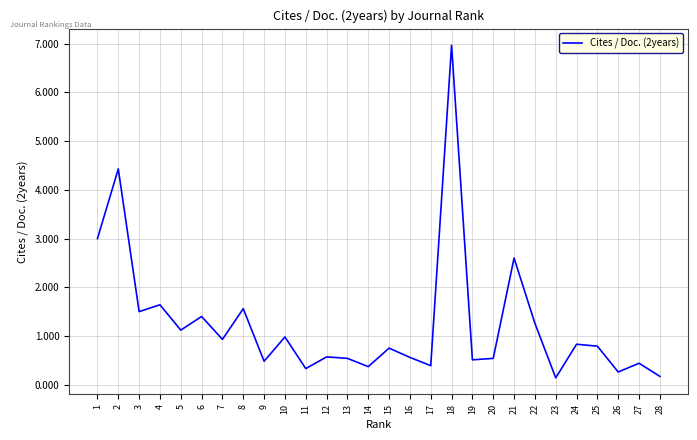

How many lines are shown in the chart?

1